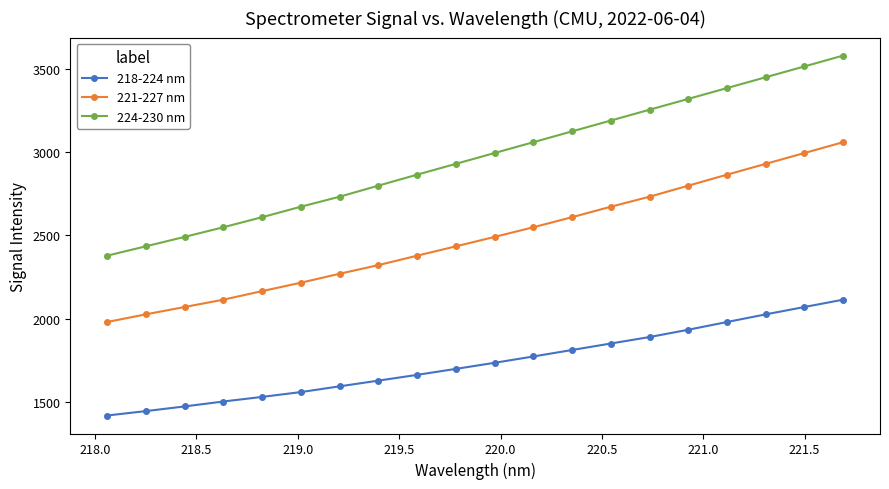

Reading left to right, transcribe all the data shown in this chart.

218-224 nm: 1418.7	1445.2	1473.3	1502.8	1530.4	1559.5	1594.0	1628.2	1662.8	1698.8	1735.3	1773.2	1812.2	1851.1	1889.9	1933.8	1980.2	2026.1	2070.3	2114.3
221-227 nm: 1980.2	2026.1	2070.3	2114.3	2165.7	2216.2	2270.0	2321.9	2378.5	2434.6	2491.3	2549.2	2609.7	2672.6	2732.7	2799.1	2865.0	2930.0	2995.0	3060.0
224-230 nm: 2378.5	2434.6	2491.3	2549.2	2609.7	2672.6	2732.7	2799.1	2865.0	2930.0	2995.0	3060.0	3125.0	3190.0	3255.0	3320.0	3385.0	3450.0	3515.0	3580.0